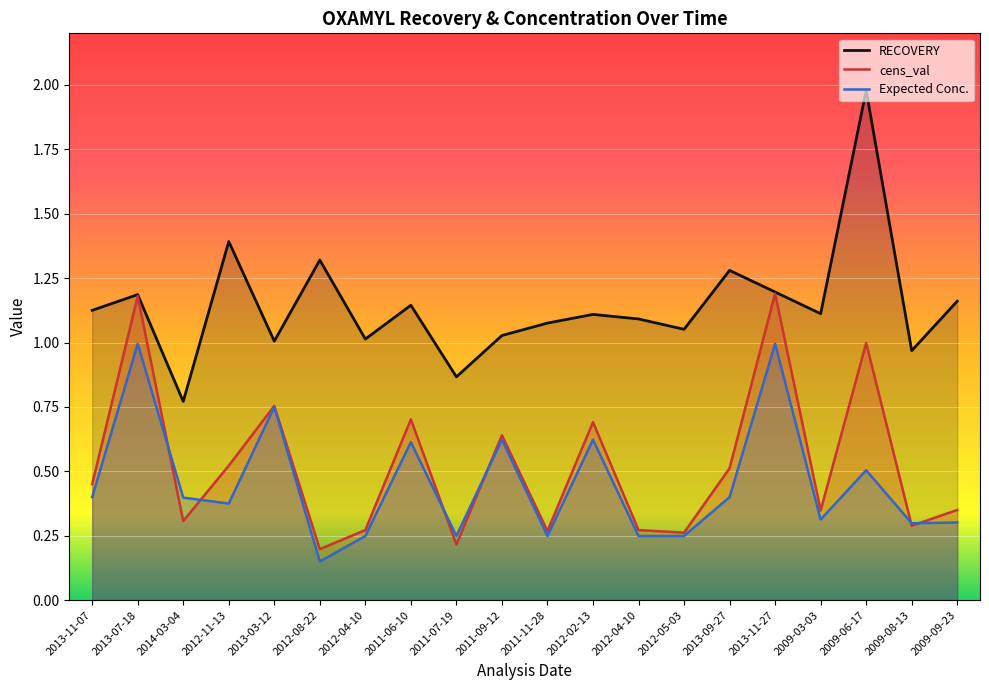

True or false: RECOVERY and Expected Conc. cross at least once.

False